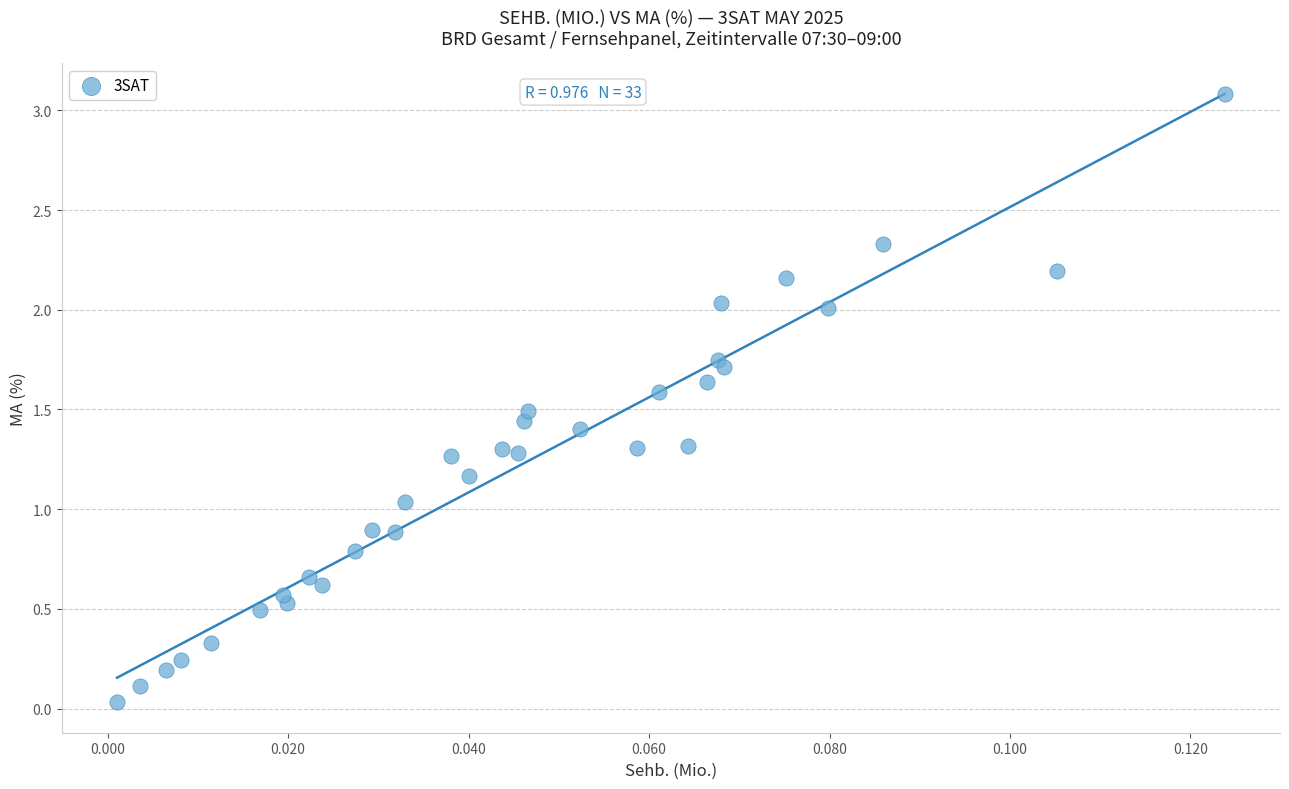

What is the range of Y values (max minus min)?

3.1